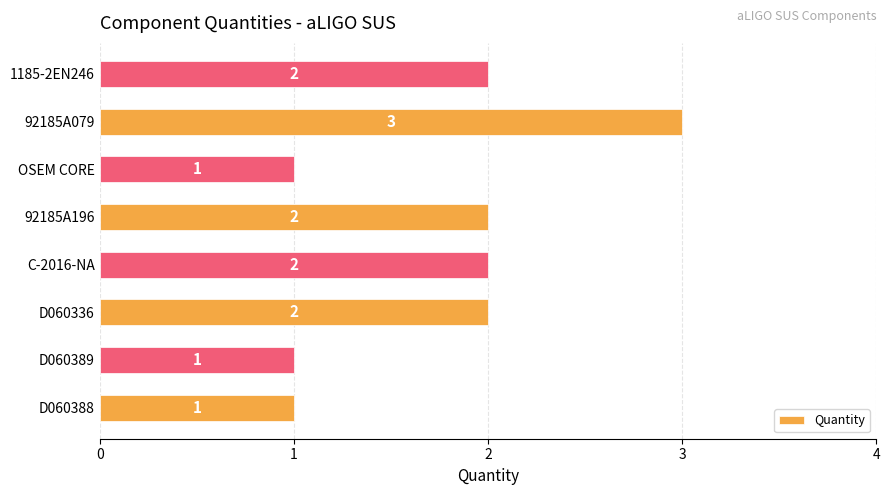

Approximately how many times larger is the value at D060336 compared to OSEM CORE?

2.0